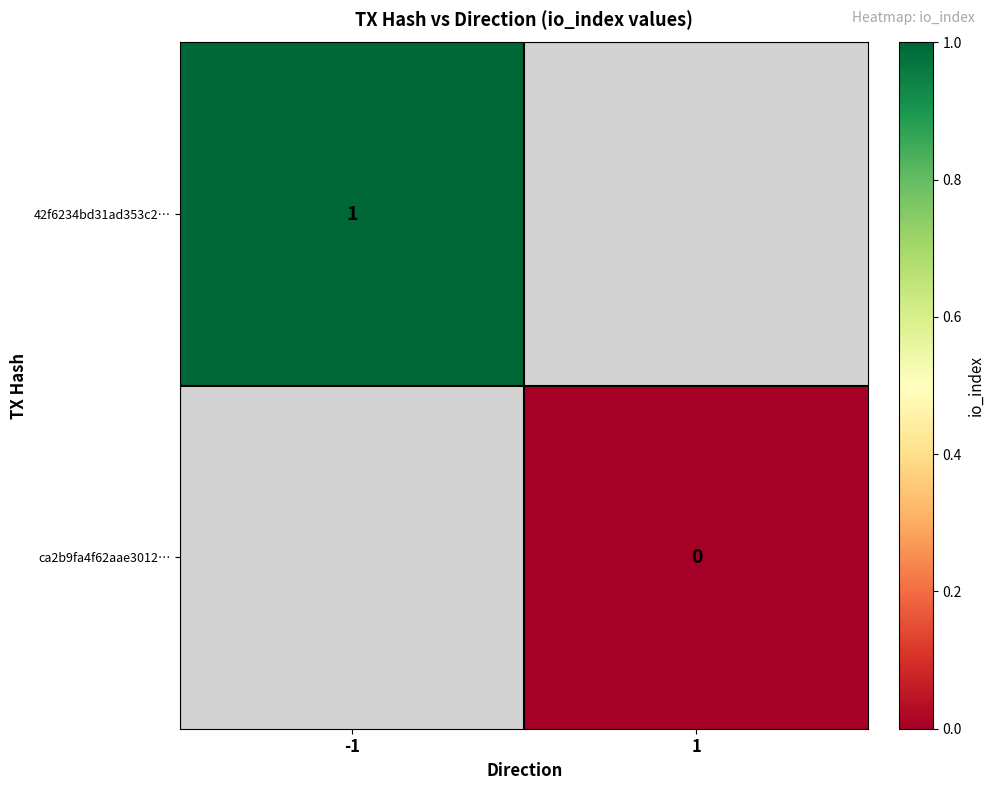

What is the lowest value of the 42f6234bd31ad353c2… series?

1.0